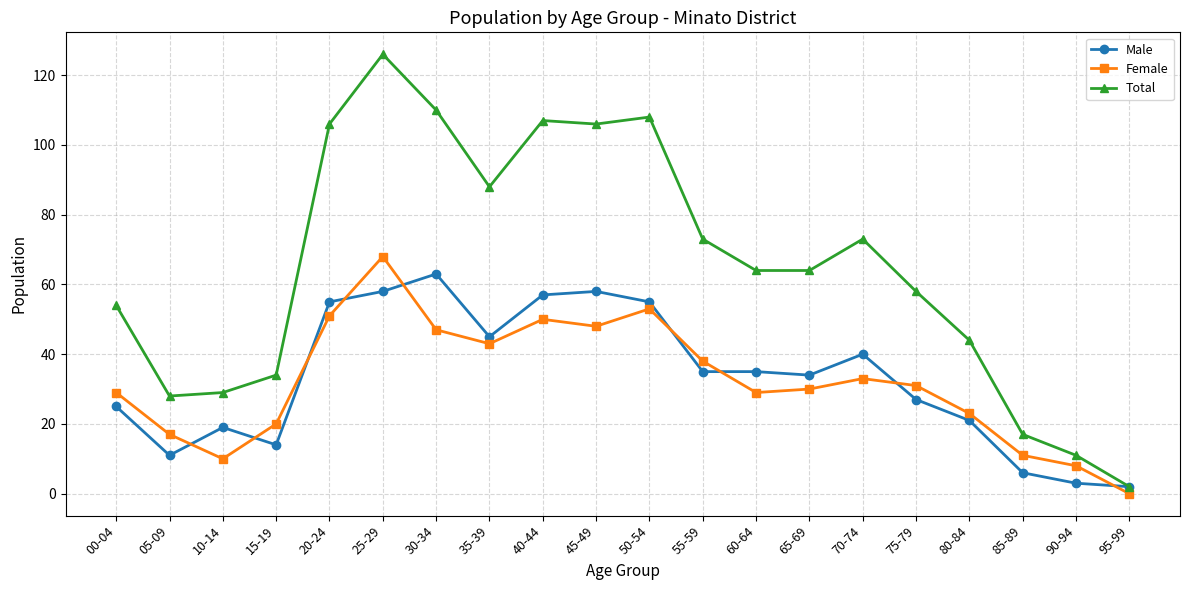

Reading left to right, transcribe all the data shown in this chart.

Male: 00-04=25	05-09=11	10-14=19	15-19=14	20-24=55	25-29=58	30-34=63	35-39=45	40-44=57	45-49=58	50-54=55	55-59=35	60-64=35	65-69=34	70-74=40	75-79=27	80-84=21	85-89=6	90-94=3	95-99=2
Female: 00-04=29	05-09=17	10-14=10	15-19=20	20-24=51	25-29=68	30-34=47	35-39=43	40-44=50	45-49=48	50-54=53	55-59=38	60-64=29	65-69=30	70-74=33	75-79=31	80-84=23	85-89=11	90-94=8	95-99=0
Total: 00-04=54	05-09=28	10-14=29	15-19=34	20-24=106	25-29=126	30-34=110	35-39=88	40-44=107	45-49=106	50-54=108	55-59=73	60-64=64	65-69=64	70-74=73	75-79=58	80-84=44	85-89=17	90-94=11	95-99=2